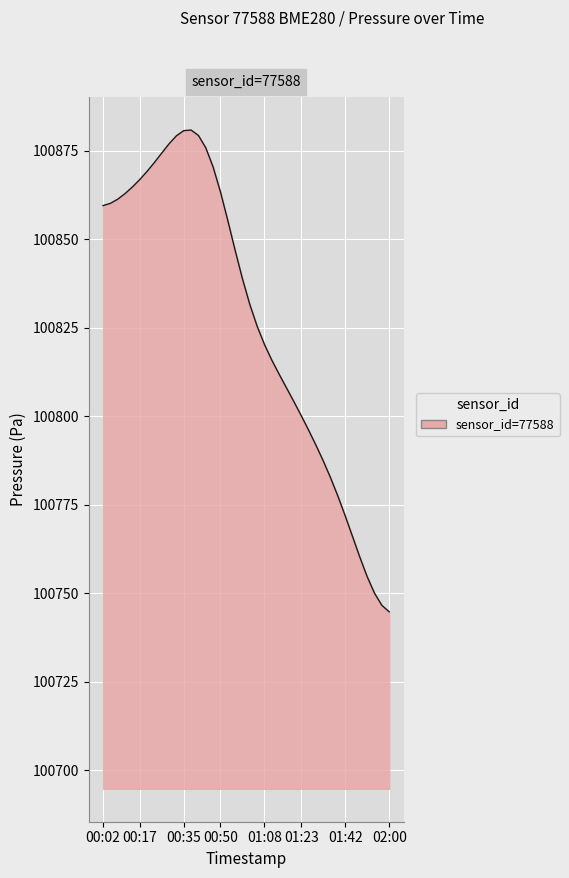

What is the difference between the second highest and minimum values?

135.9